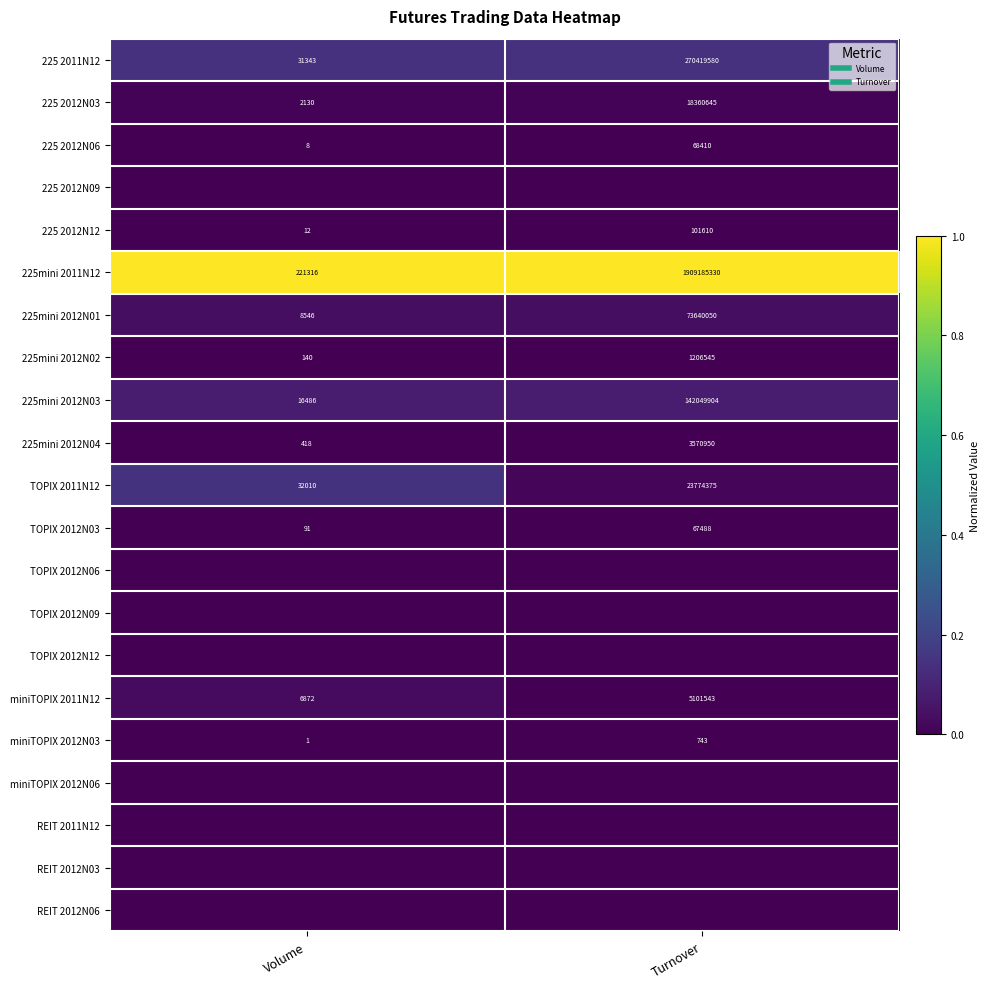

At Turnover, list the series in order from smallest to largest.

225 2012N09, TOPIX 2012N06, TOPIX 2012N09, TOPIX 2012N12, miniTOPIX 2012N06, REIT 2011N12, REIT 2012N03, REIT 2012N06, miniTOPIX 2012N03, TOPIX 2012N03, 225 2012N06, 225 2012N12, 225mini 2012N02, 225mini 2012N04, miniTOPIX 2011N12, 225 2012N03, TOPIX 2011N12, 225mini 2012N01, 225mini 2012N03, 225 2011N12, 225mini 2011N12